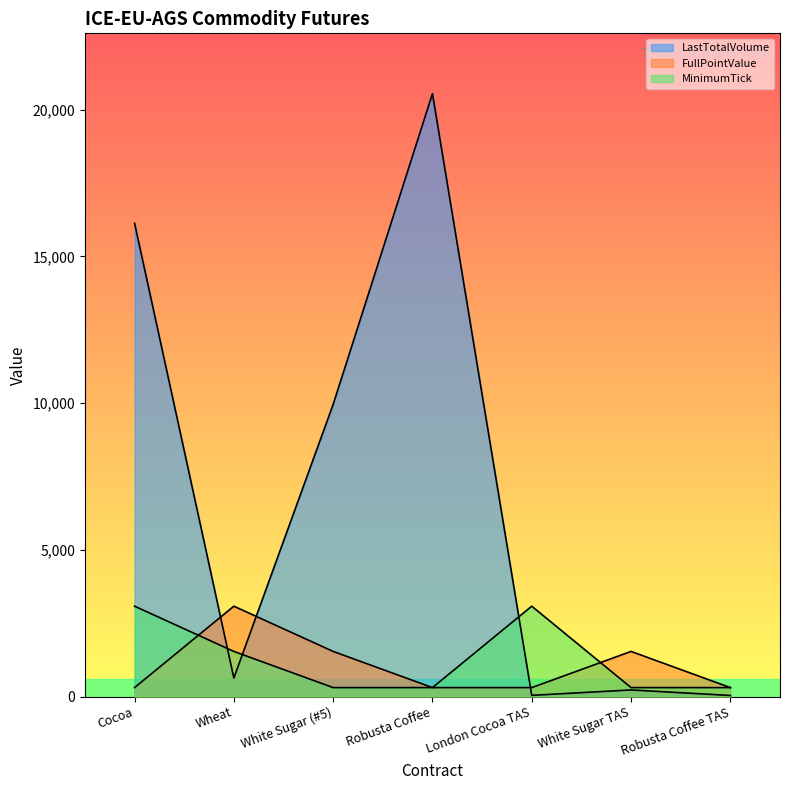

Which category has the highest value in the MinimumTick series?

Cocoa